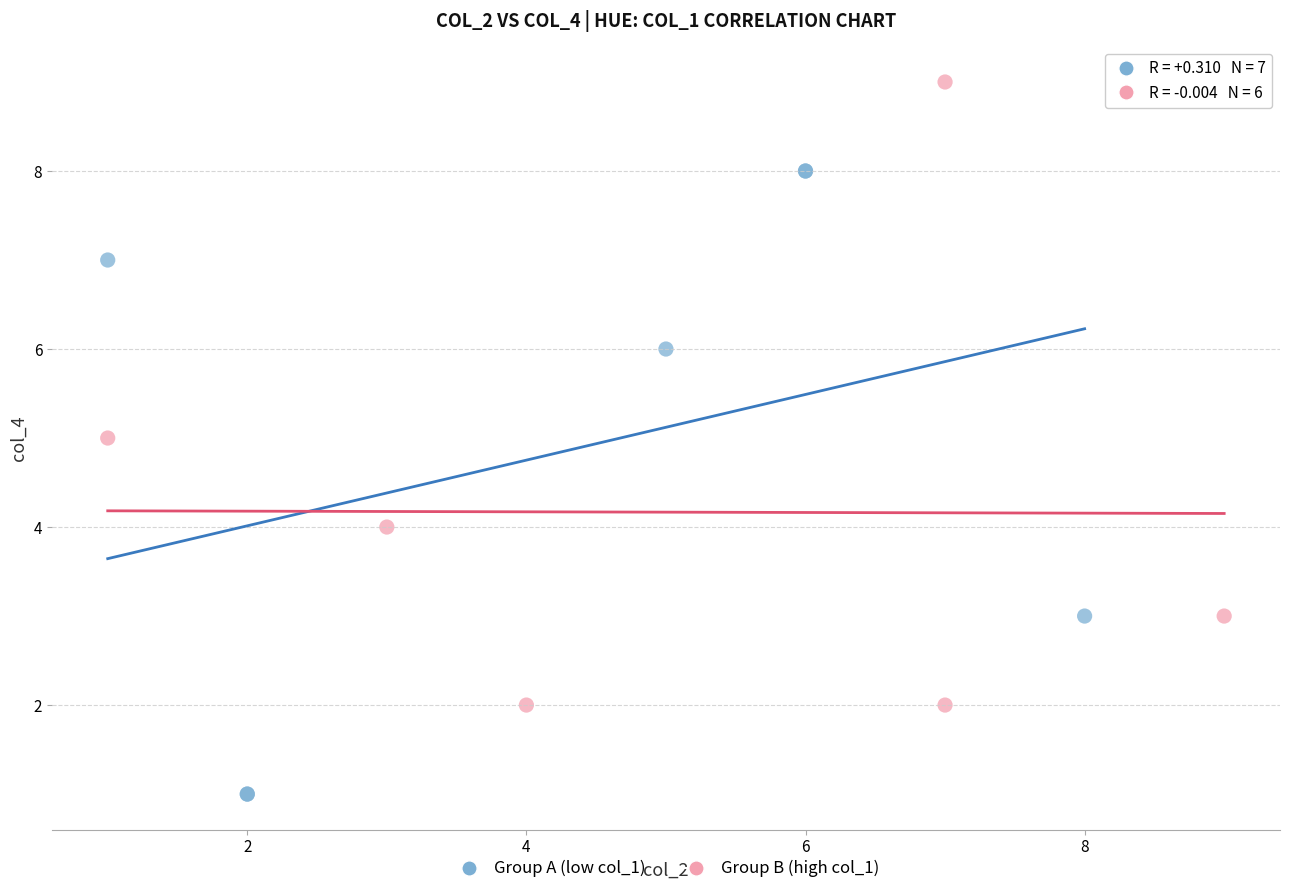

Which series contains the lowest Y value?

Group A (low col_1)